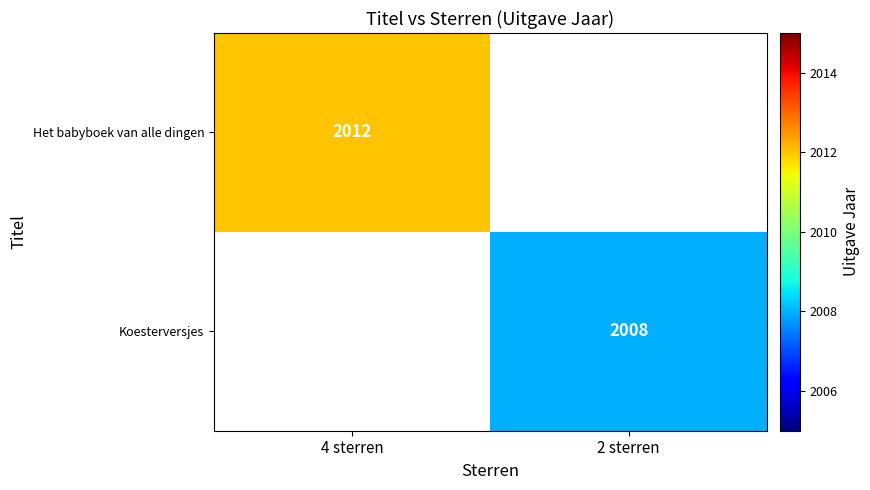

At how many categories does at least one series exceed 2011?

1